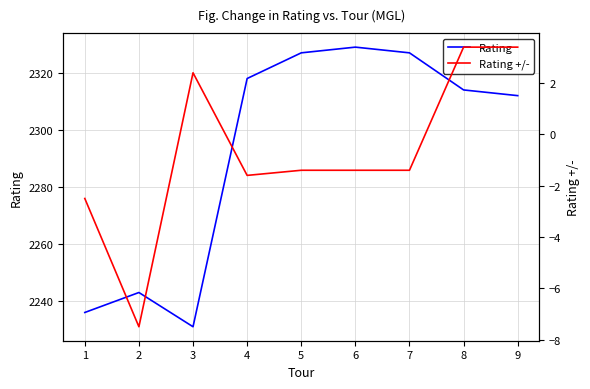

Between 2 and 7, which is larger?

7